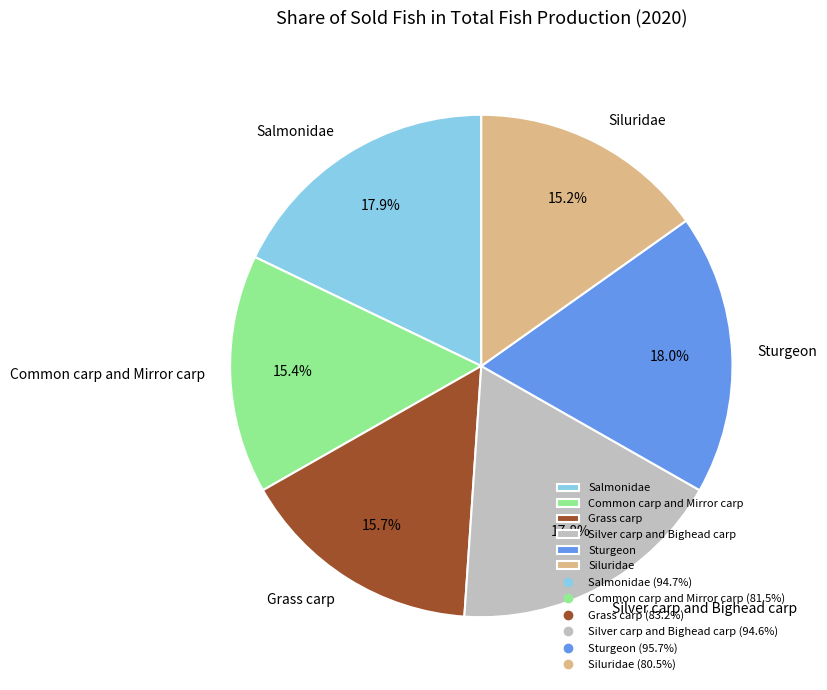

What percentage is the Sturgeon slice, to the nearest percent?

18%